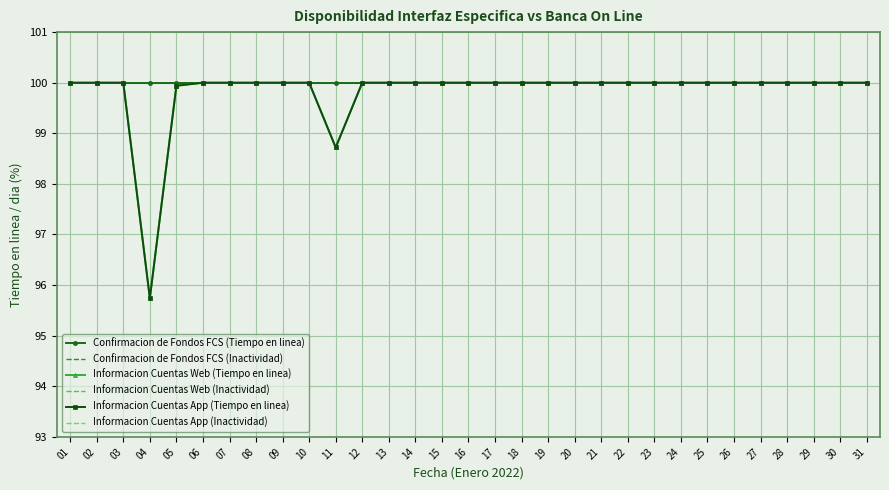

Which category has the lowest value in the Informacion Cuentas Web (Inactividad) series?

01